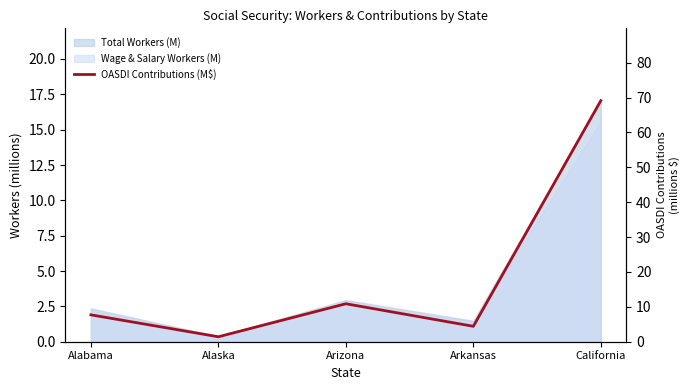

The value at California is 34.2. True or false?

False